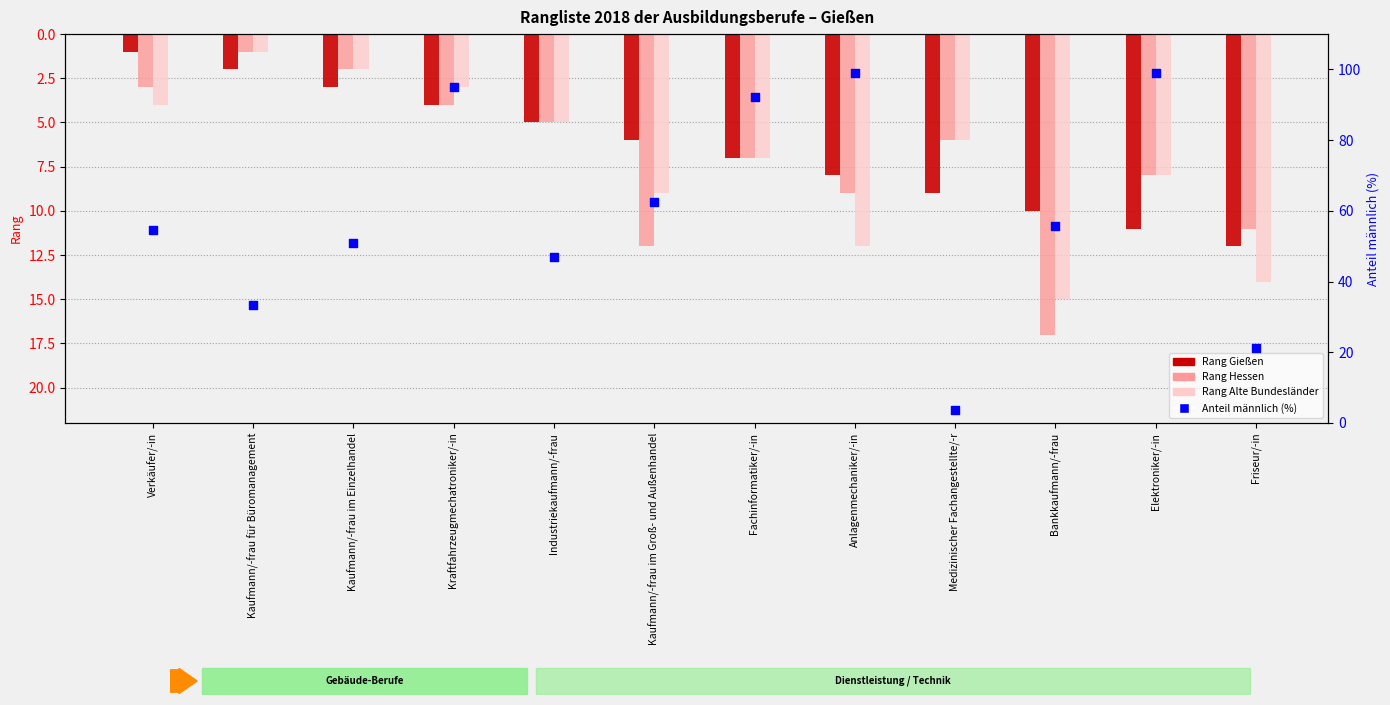

Which series has the largest total across all categories?

Anteil männlich (%)